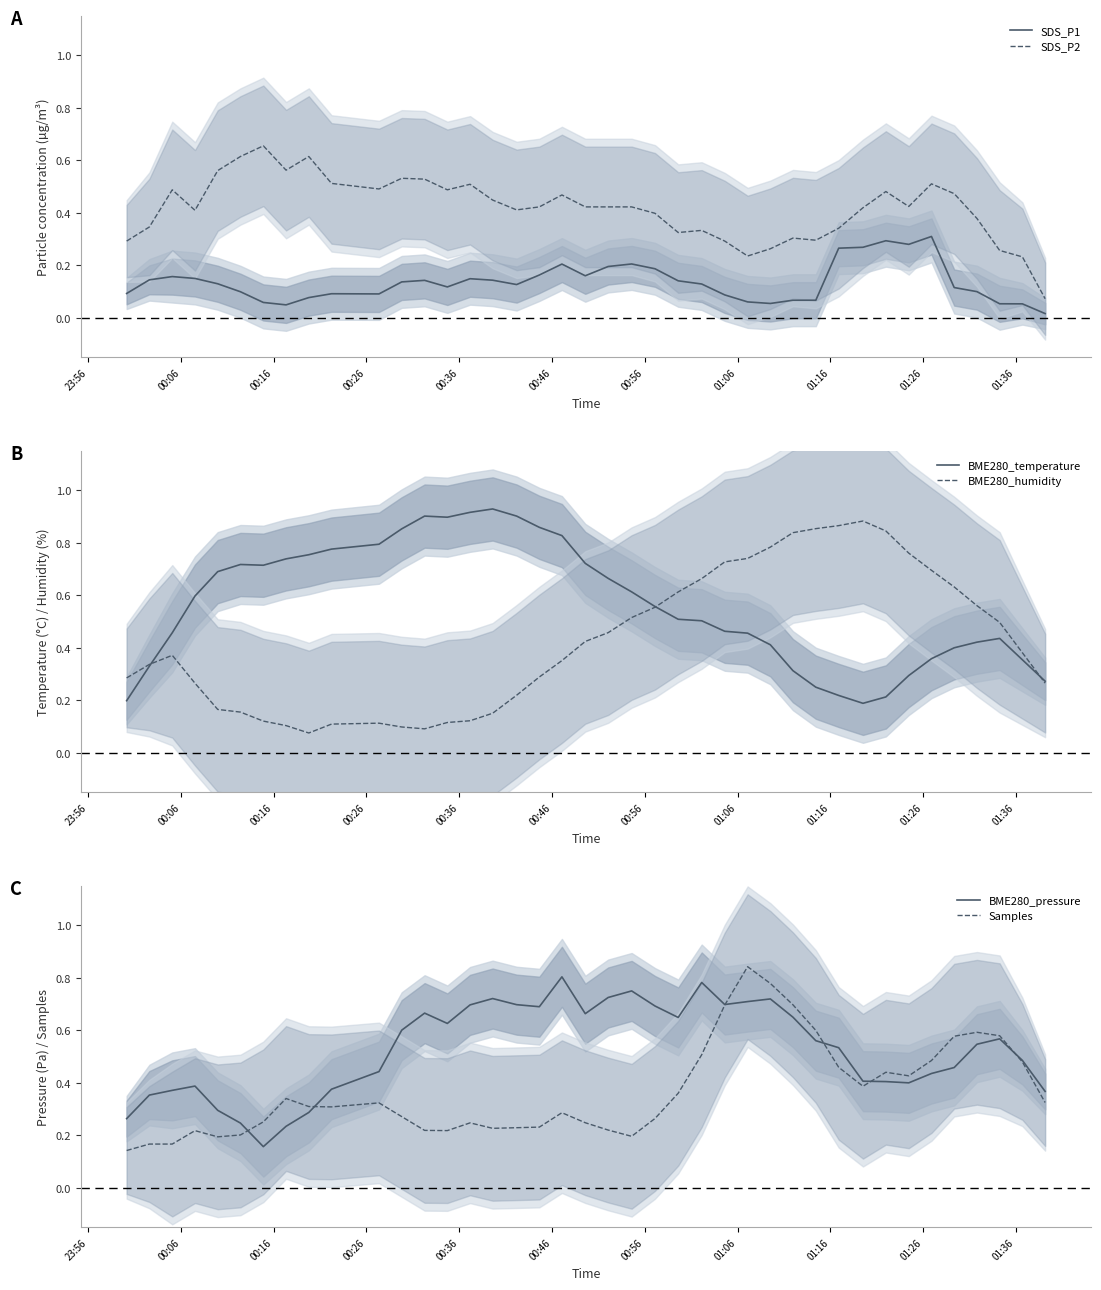

True or false: SDS_P2 and SDS_P1 cross at least once.

False